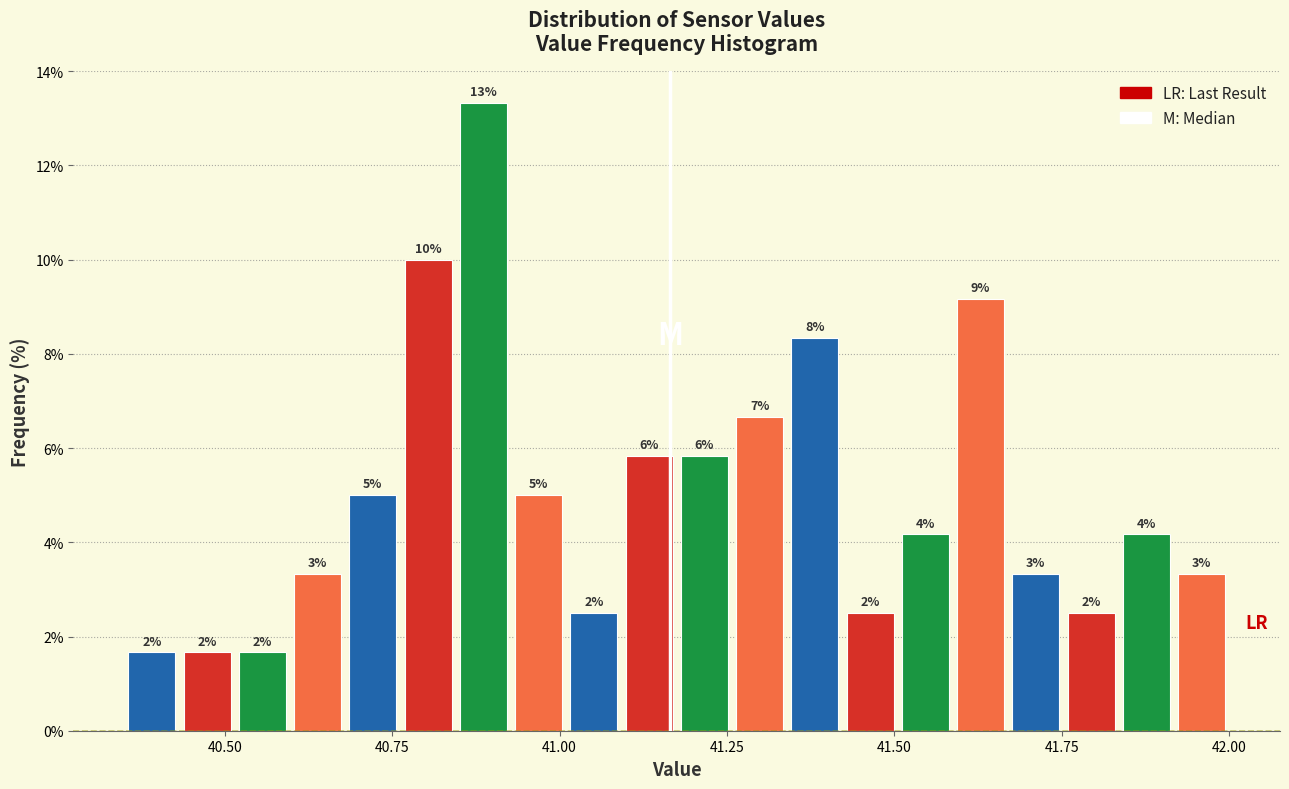

Read against the x-axis, roughly where is the centre of the tallest bar?

40.90